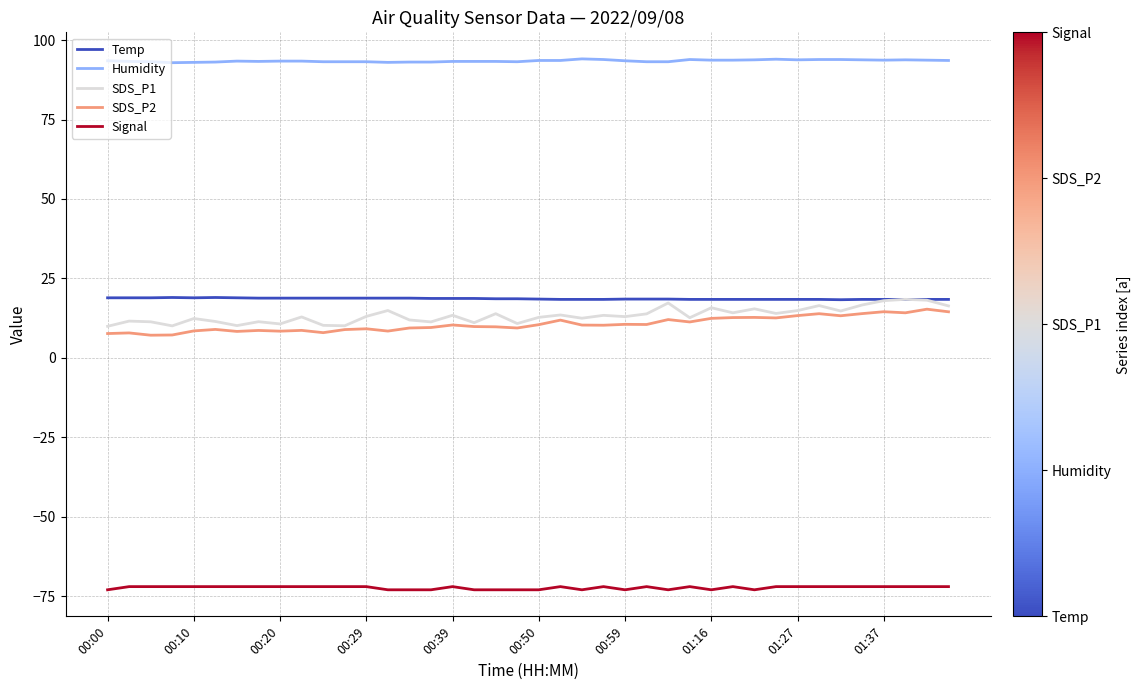

True or false: Humidity and Signal cross at least once.

False